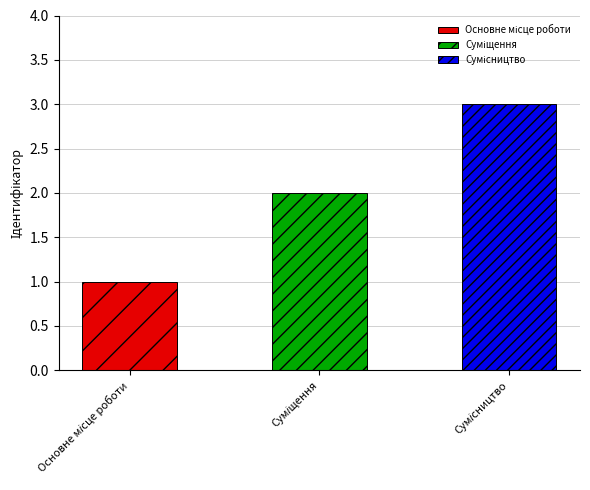

What is the difference between the maximum and minimum values?

2